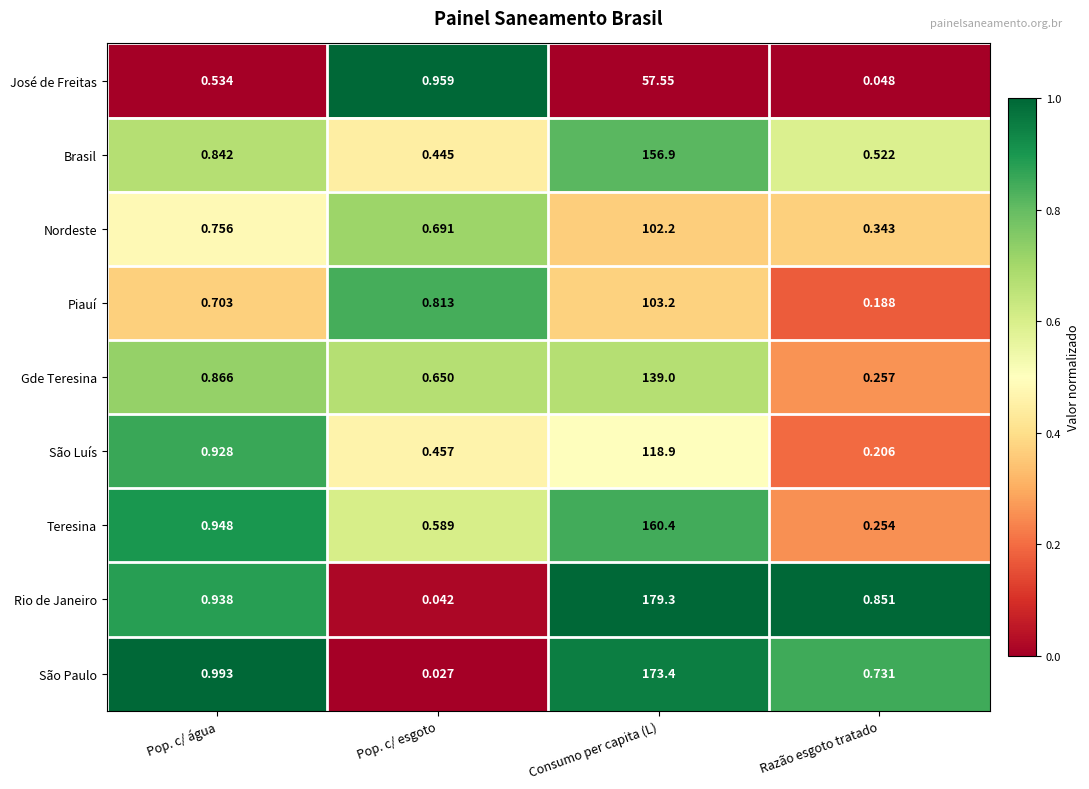

Which series has the widest spread of values?

Rio de Janeiro